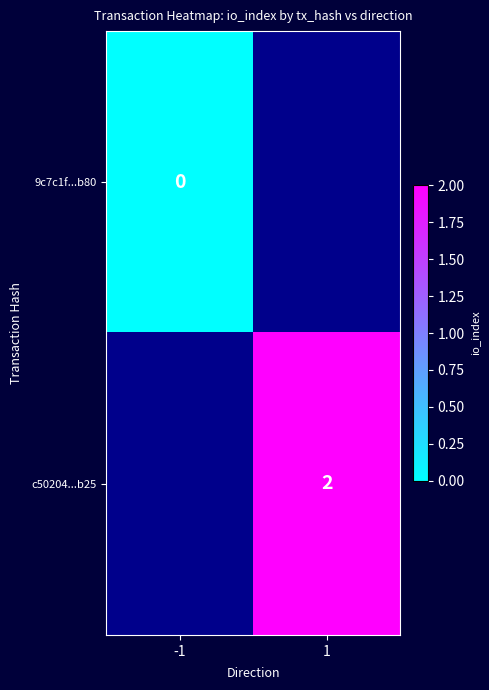

Count the number of categories in the chart.

2